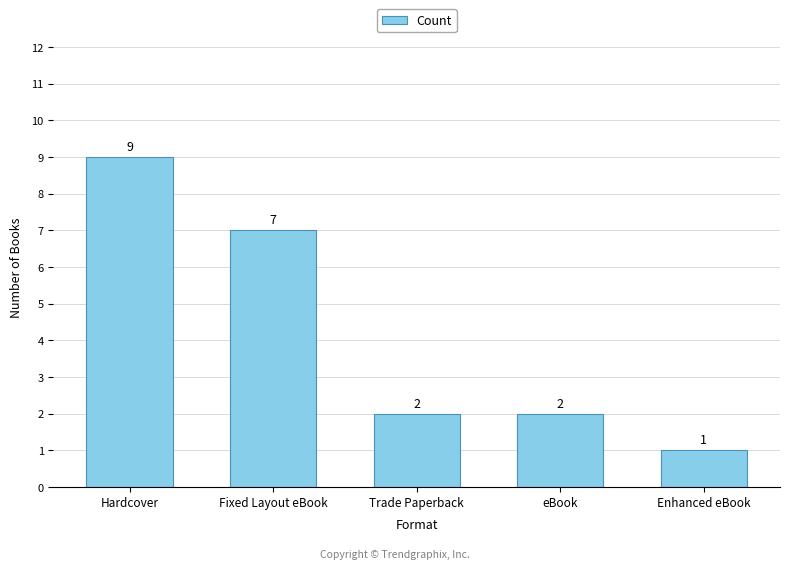

What is the difference between the maximum and minimum values?

8